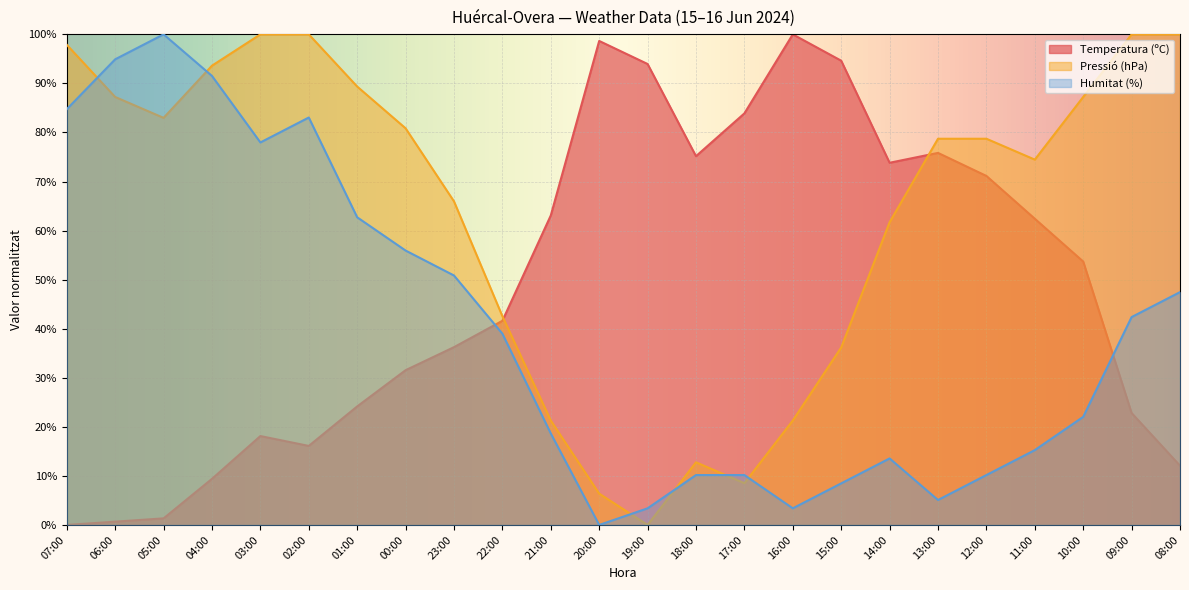

Where is Temperatura (ºC) nearest to the value 50?

10:00